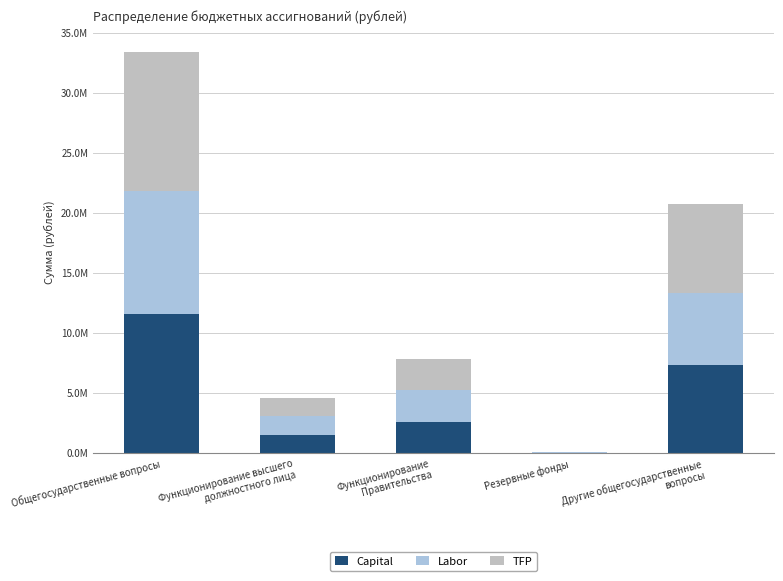

Does the chart contain stacked bars?

Yes